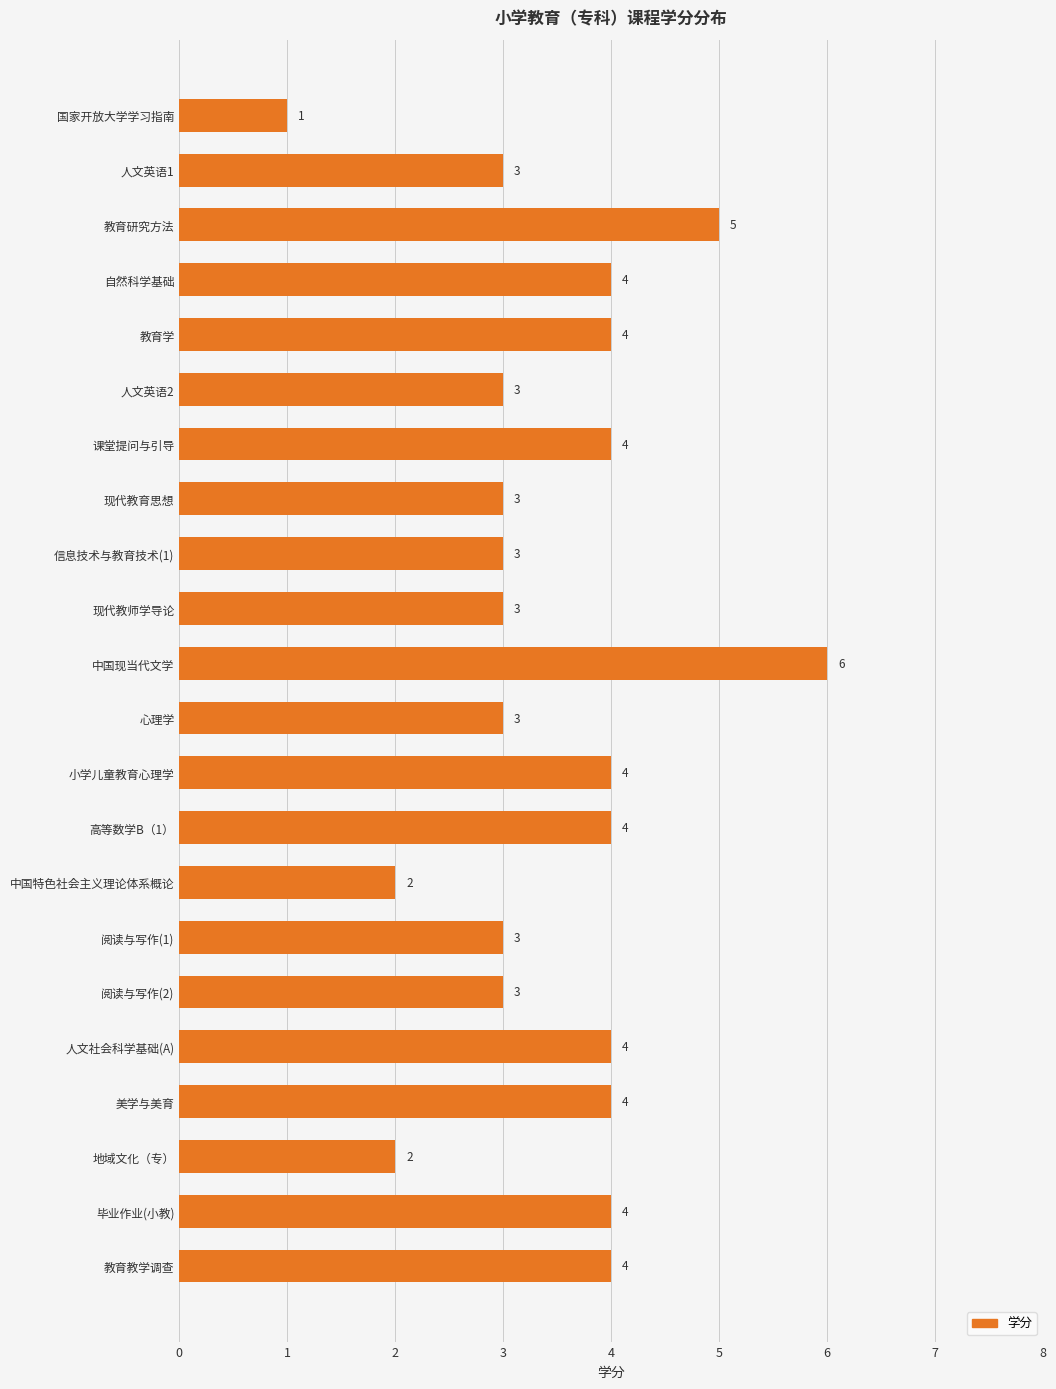

What is the sum of all values?

76